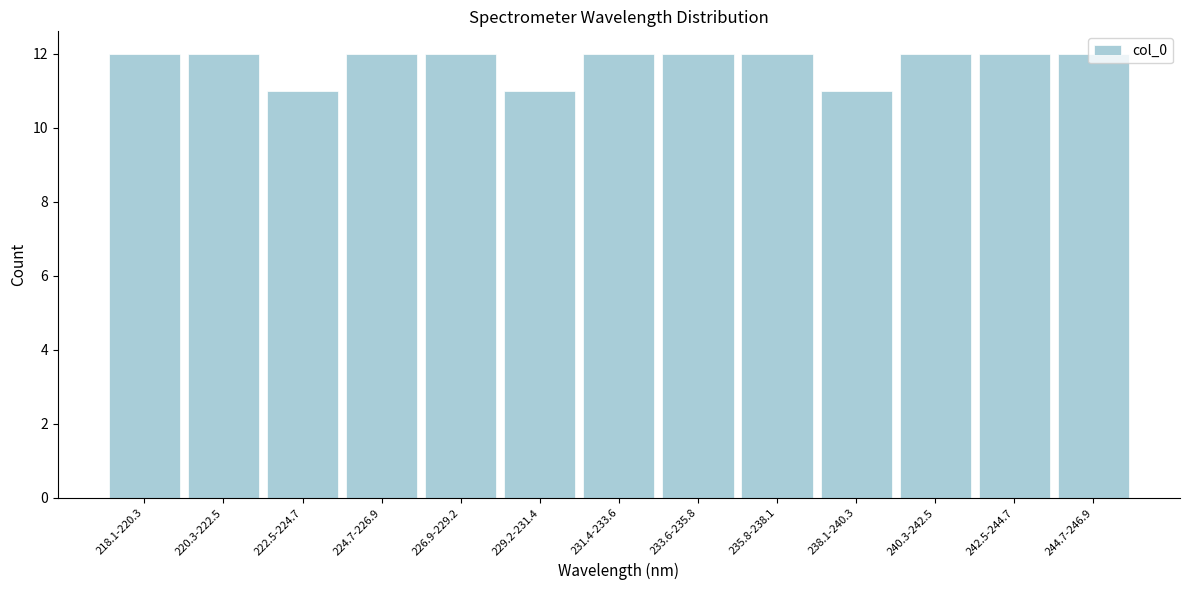

What is the greatest value displayed?

12